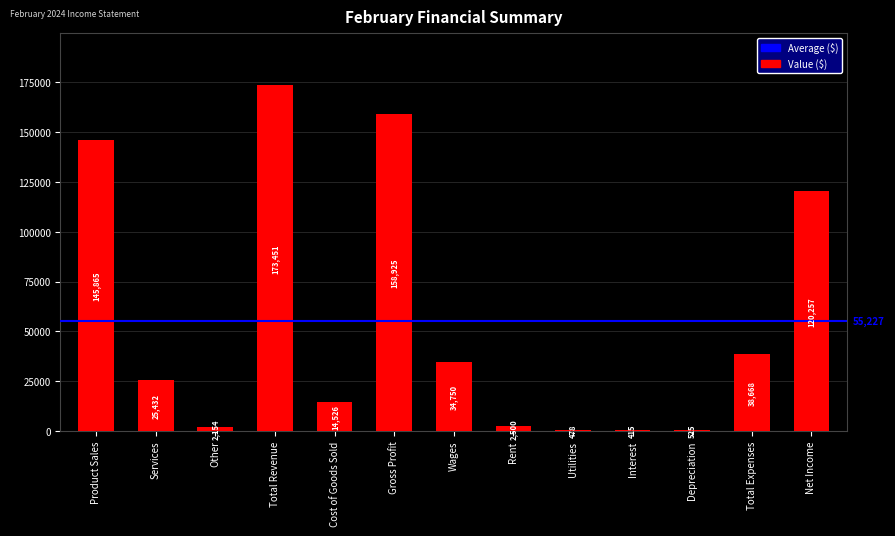

What value does the data have at Other?

2154